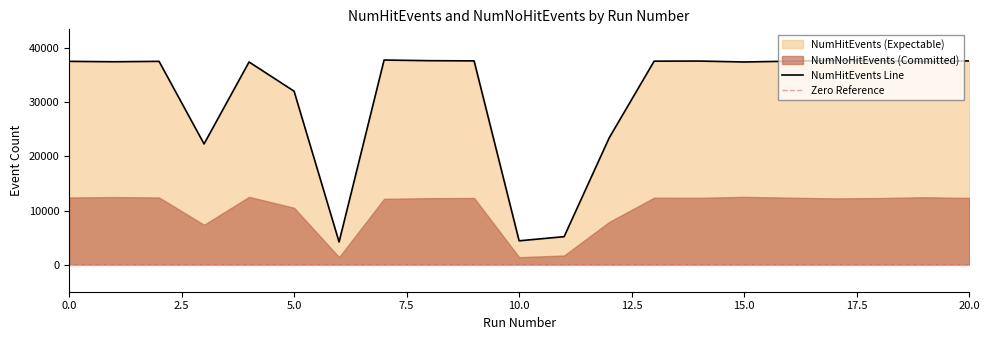

At which category does the chart reach its minimum across all series?

6